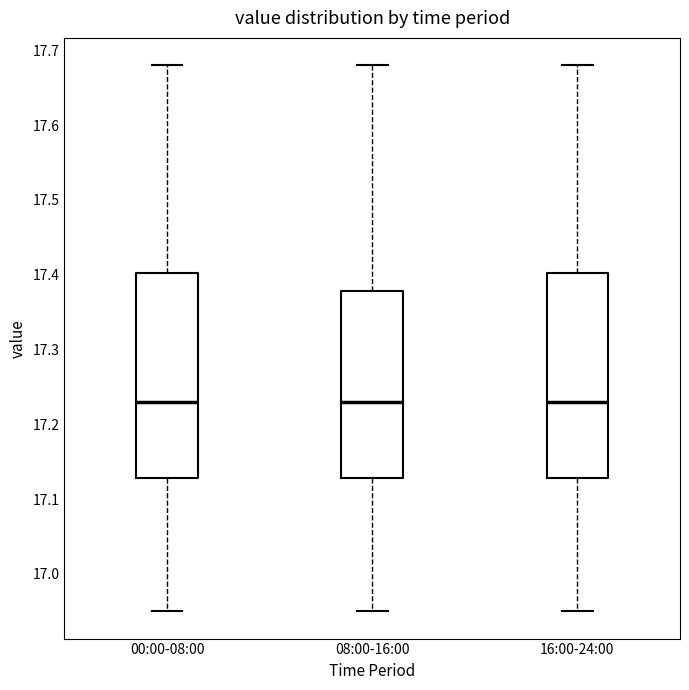

Where is the lower edge of the box for 16:00-24:00 on the y-axis? The values are not printed on the chart, so give them approximately, as read against the axis.

17.13